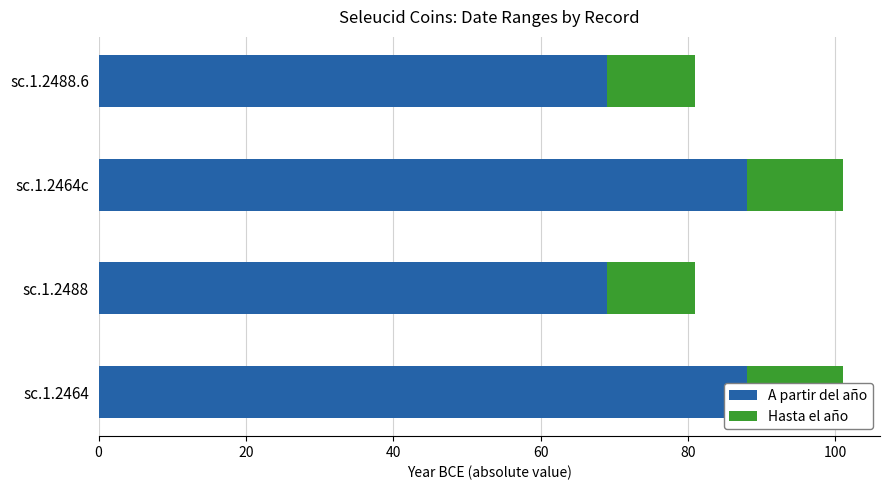

What are all the series names shown in the legend?

A partir del año, Hasta el año